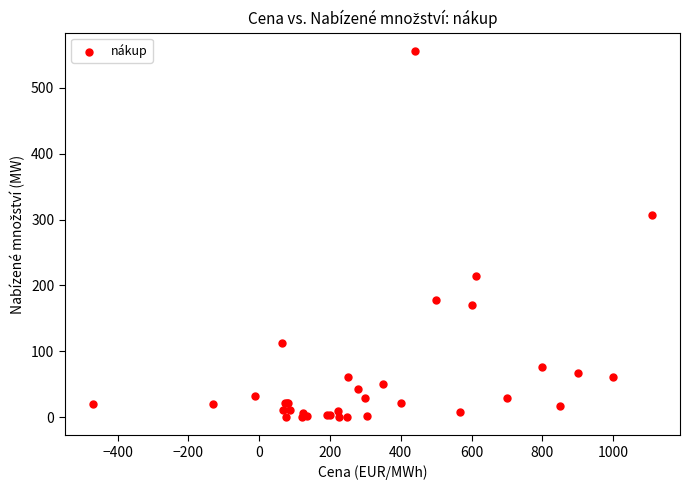

What Y value in the scatter plot is closest to 278?

307.0